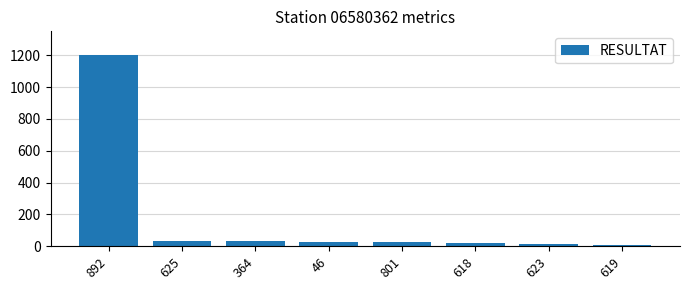

The value at 618 is 23. True or false?

True